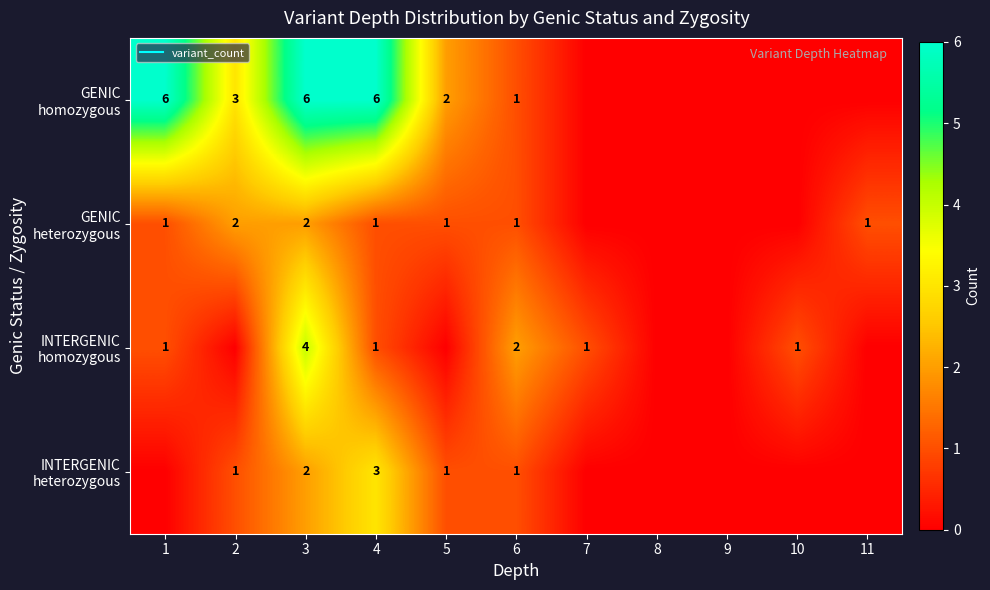

Where does the GENIC homozygous series first go above 1?

1